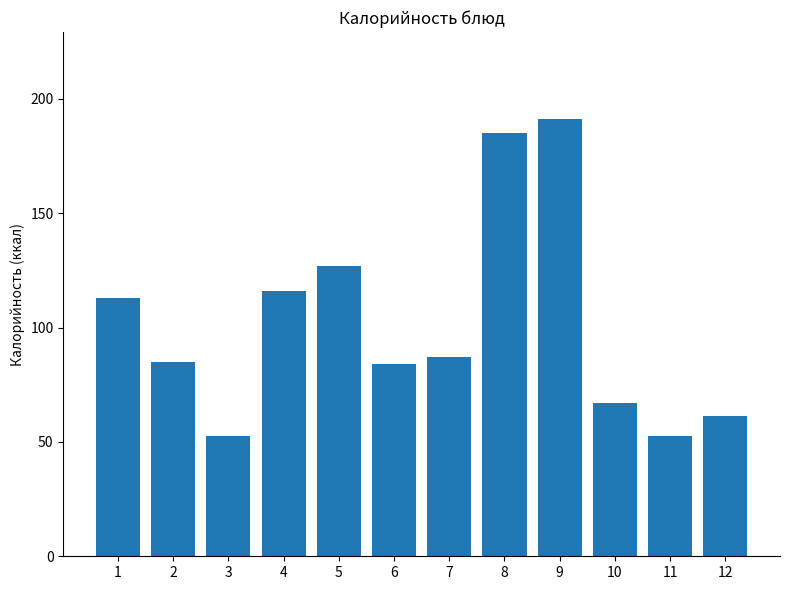

How many data points are less than 87?

6